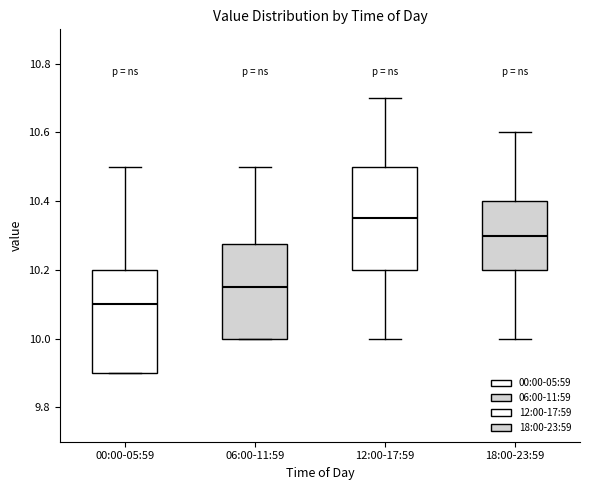

Reading left to right, transcribe this box plot: for each box, give where its median line is, the range the box spans, and where its two whiskers end, as read against the y-axis. The values are not printed on the chart, so give them approximately, as read against the axis.

00:00-05:59: median 10.10, box 9.90 to 10.20, whiskers 9.90 to 10.50
06:00-11:59: median 10.16, box 10.00 to 10.28, whiskers 10.00 to 10.50
12:00-17:59: median 10.36, box 10.20 to 10.50, whiskers 10.00 to 10.70
18:00-23:59: median 10.30, box 10.20 to 10.40, whiskers 10.00 to 10.60